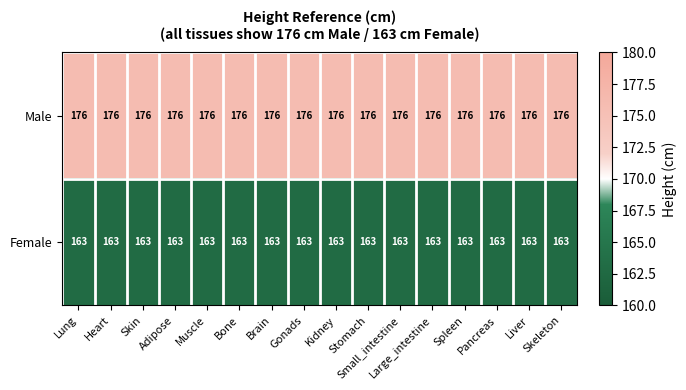

Which series has the largest total across all categories?

Male